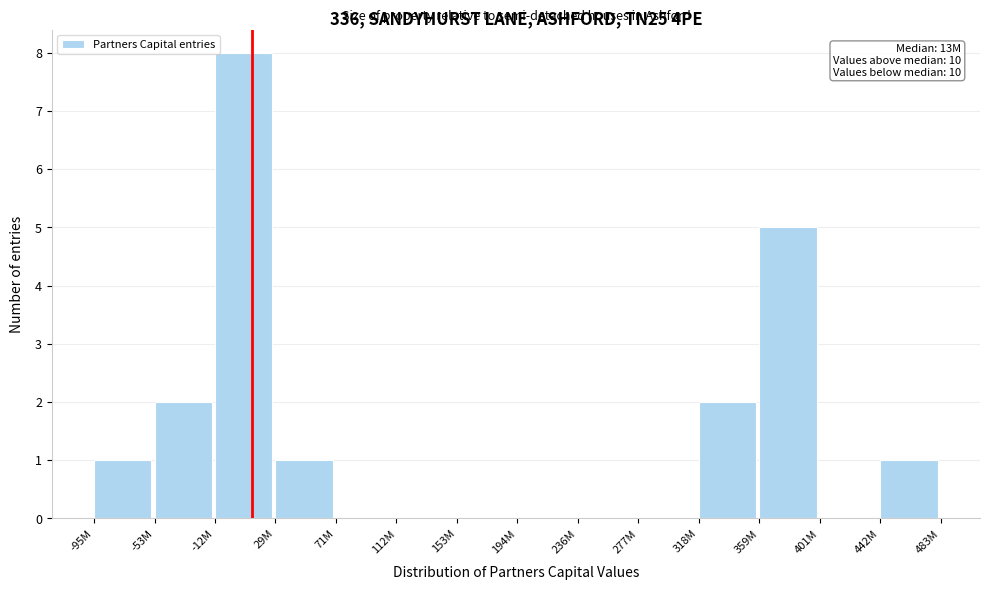

Reading left to right, transcribe all the data shown in this chart.

-95M=1	-53M=2	-12M=8	29M=1	71M=0	112M=0	153M=0	194M=0	236M=0	277M=0	318M=2	359M=5	401M=0	442M=1